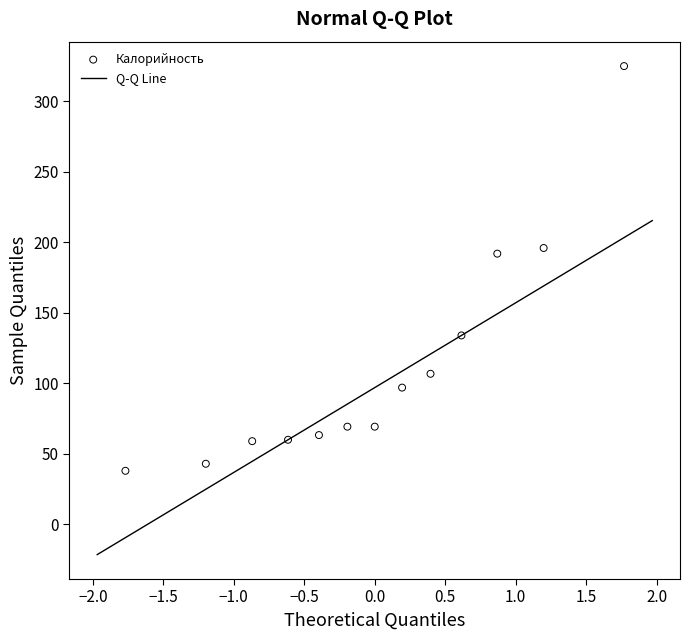

What Y value in the scatter plot is closest to 181?

192.0